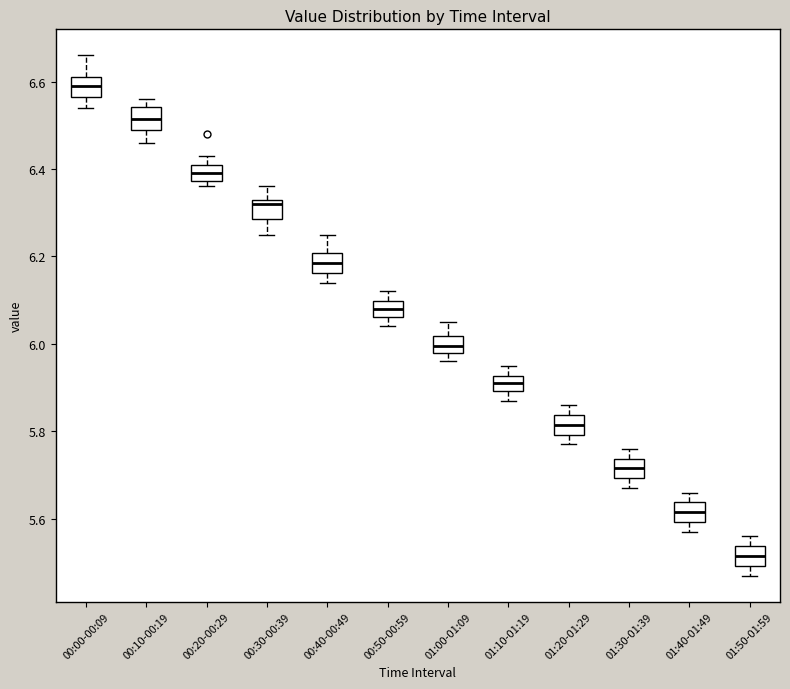

Reading left to right, read every box against the y-axis: the position of its median line, the range the box covers, and the ends of its whiskers. The values are not printed on the chart, so give them approximately, as read against the axis.

00:00-00:09: median 6.60, box 6.56 to 6.62, whiskers 6.54 to 6.66
00:10-00:19: median 6.52, box 6.50 to 6.54, whiskers 6.46 to 6.56
00:20-00:29: median 6.40, box 6.38 to 6.42, whiskers 6.36 to 6.44
00:30-00:39: median 6.32, box 6.28 to 6.34, whiskers 6.26 to 6.36
00:40-00:49: median 6.18, box 6.16 to 6.20, whiskers 6.14 to 6.26
00:50-00:59: median 6.08, box 6.06 to 6.10, whiskers 6.04 to 6.12
01:00-01:09: median 6.00, box 5.98 to 6.02, whiskers 5.96 to 6.06
01:10-01:19: median 5.92 (inside the box), box 5.90 to 5.92, whiskers 5.88 to 5.96
01:20-01:29: median 5.82, box 5.80 to 5.84, whiskers 5.78 to 5.86
01:30-01:39: median 5.72, box 5.70 to 5.74, whiskers 5.68 to 5.76
01:40-01:49: median 5.62, box 5.60 to 5.64, whiskers 5.58 to 5.66
01:50-01:59: median 5.52, box 5.50 to 5.54, whiskers 5.48 to 5.56